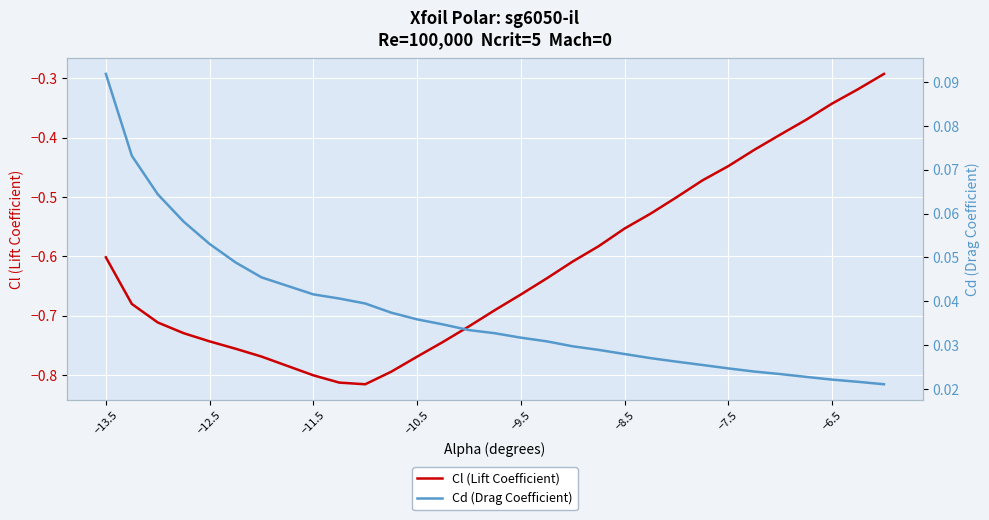

Which series has the largest range (max minus min)?

Cl (Lift Coefficient)